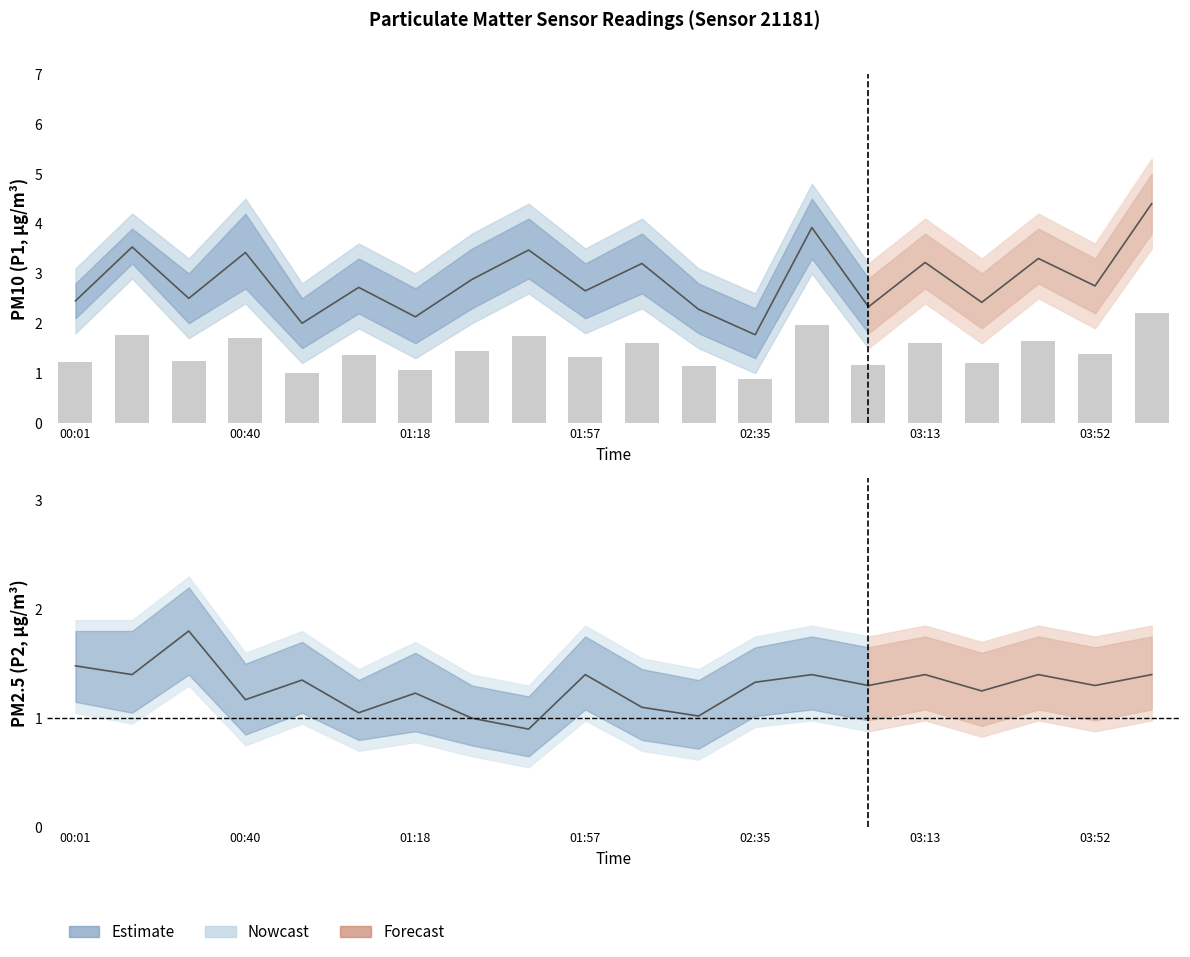

How many categories are shown in the chart?

20